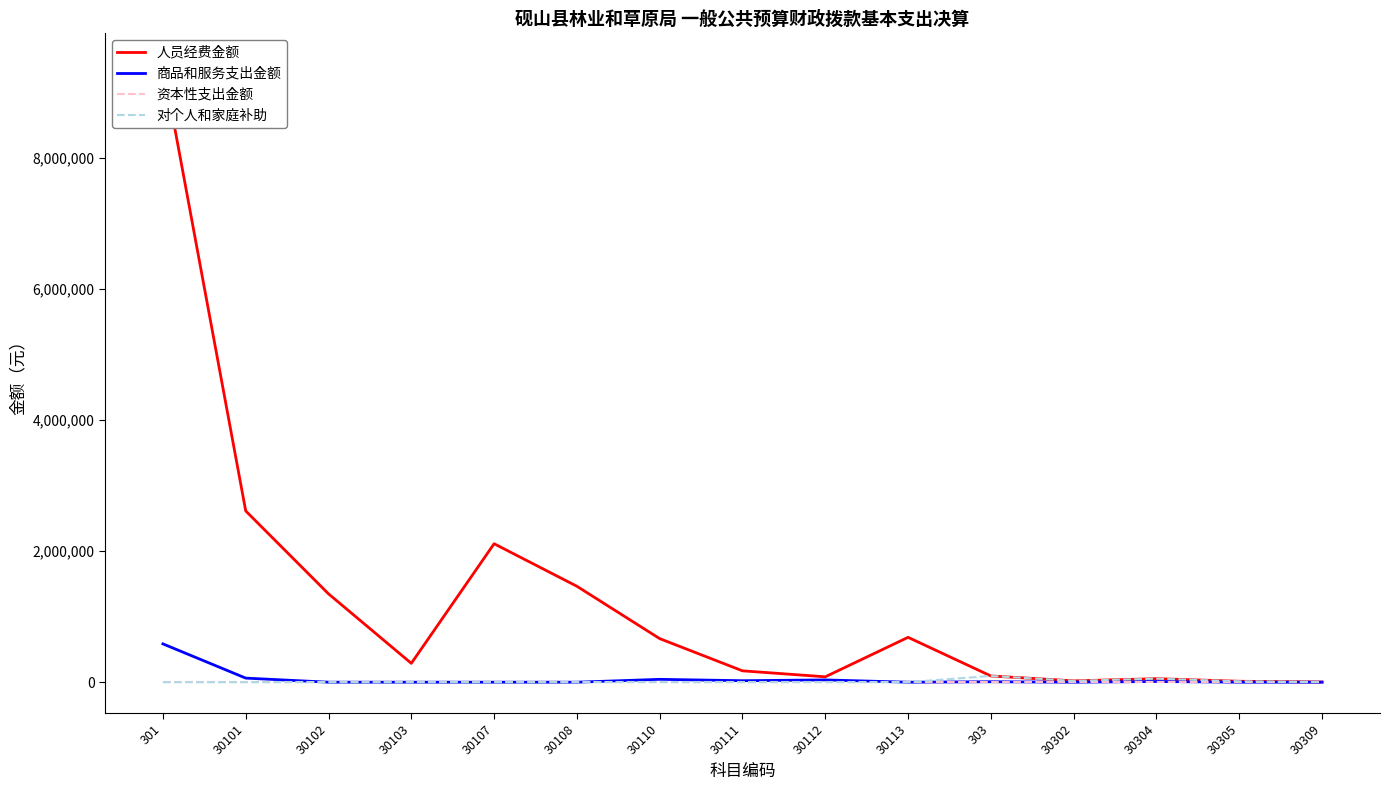

True or false: 对个人和家庭补助 has a value of 0.0 at 30113.

True